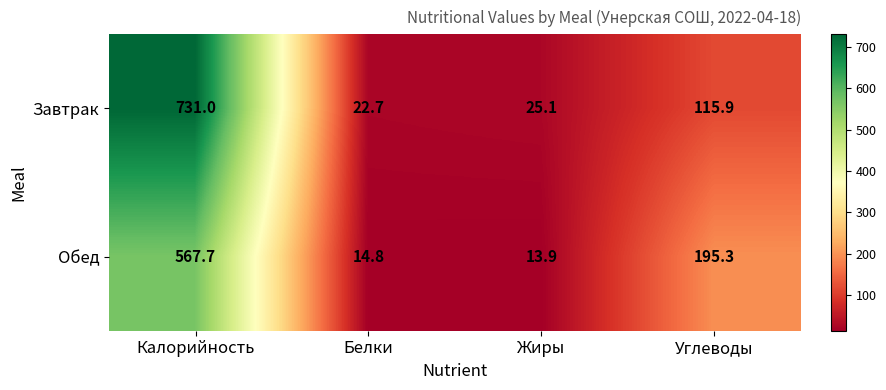

The value of Завтрак at Калорийность is 1001.9. True or false?

False